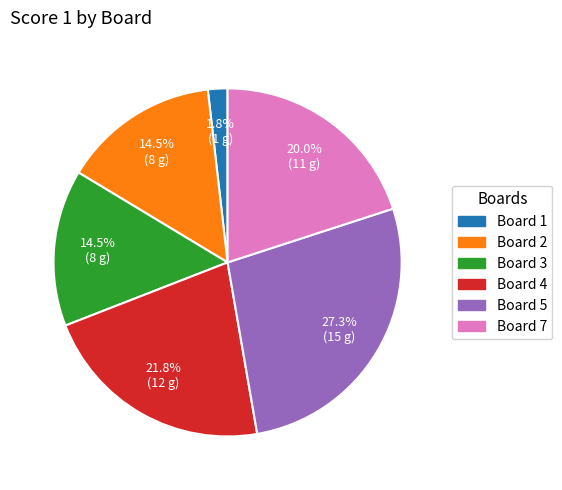

How much of the chart is everything except Board 5?

72.7%